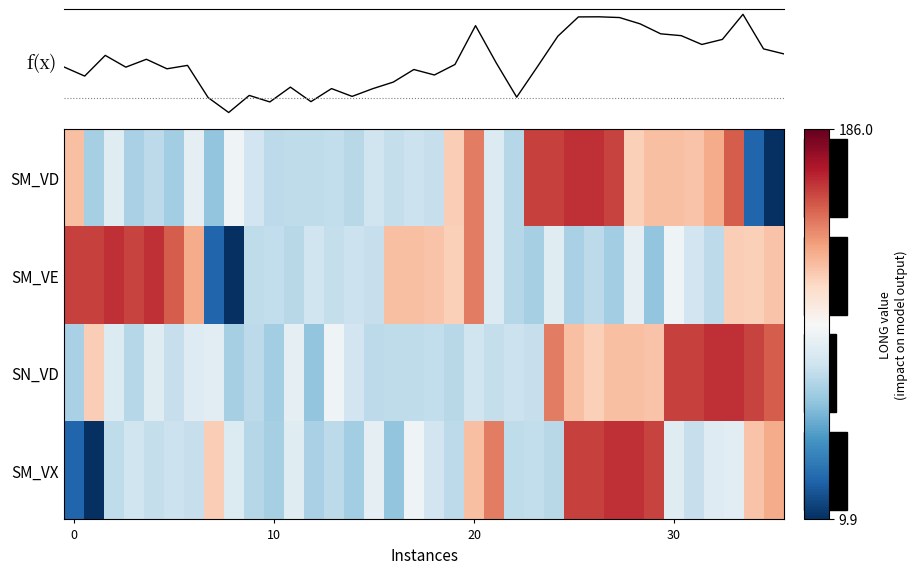

What is the minimum value for SM_VX?

9.9